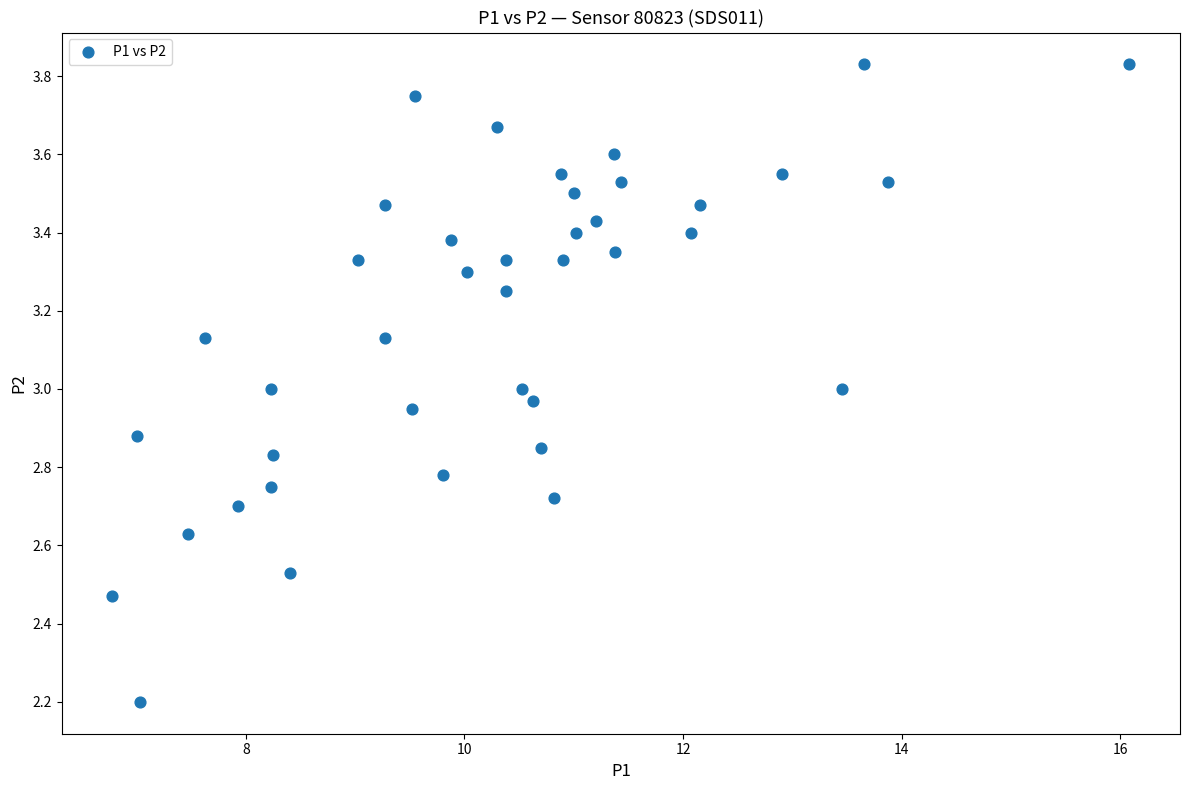

What is the range of Y values (max minus min)?

1.6